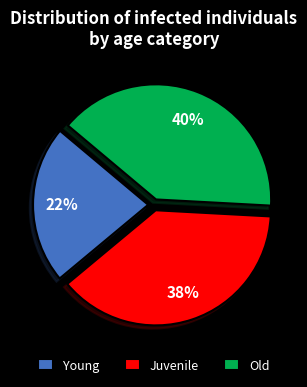

Is there a majority slice in this chart?

No